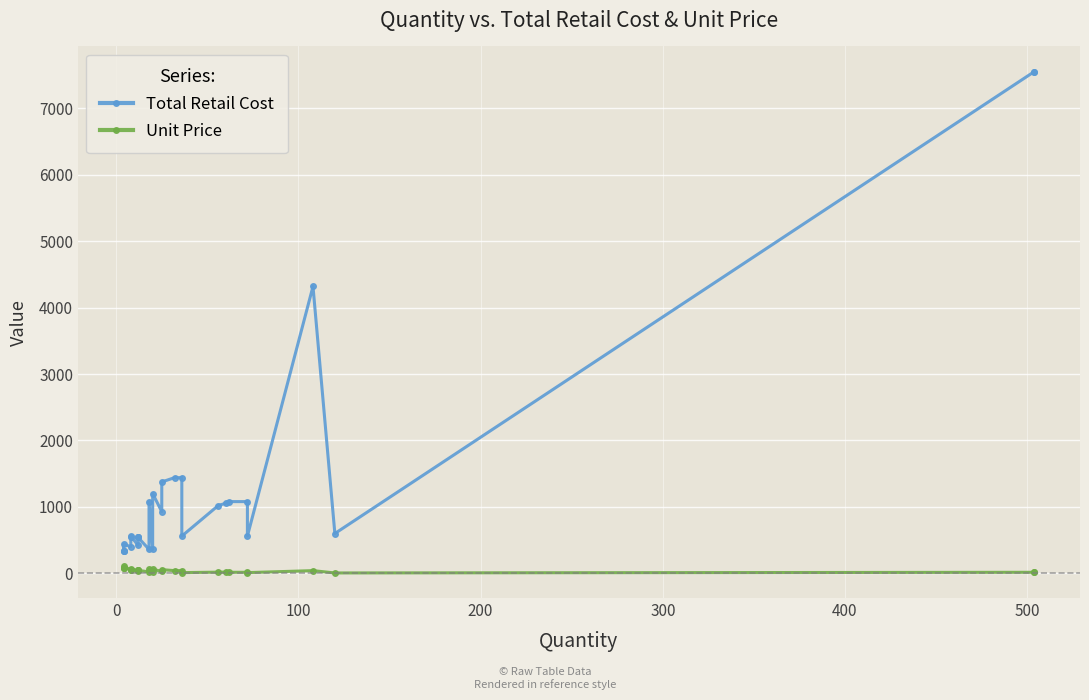

What is the greatest value displayed?

7555.0